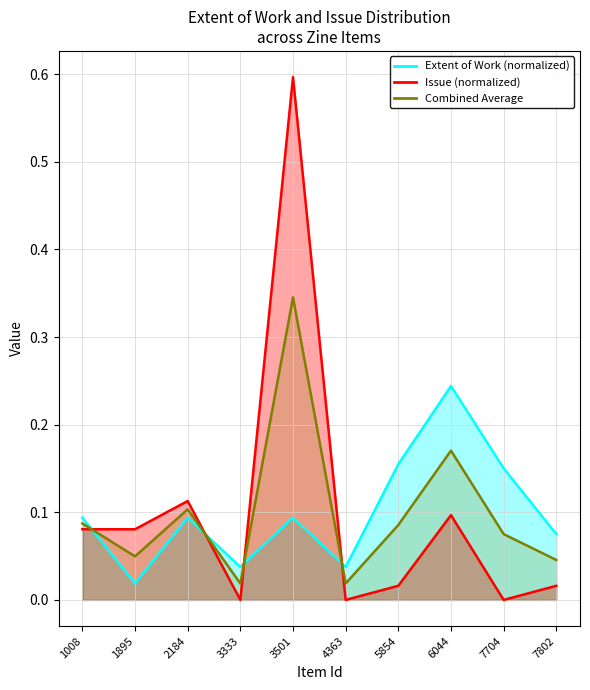

Where is the first local minimum for Item Type Metadata:Issue?

3333